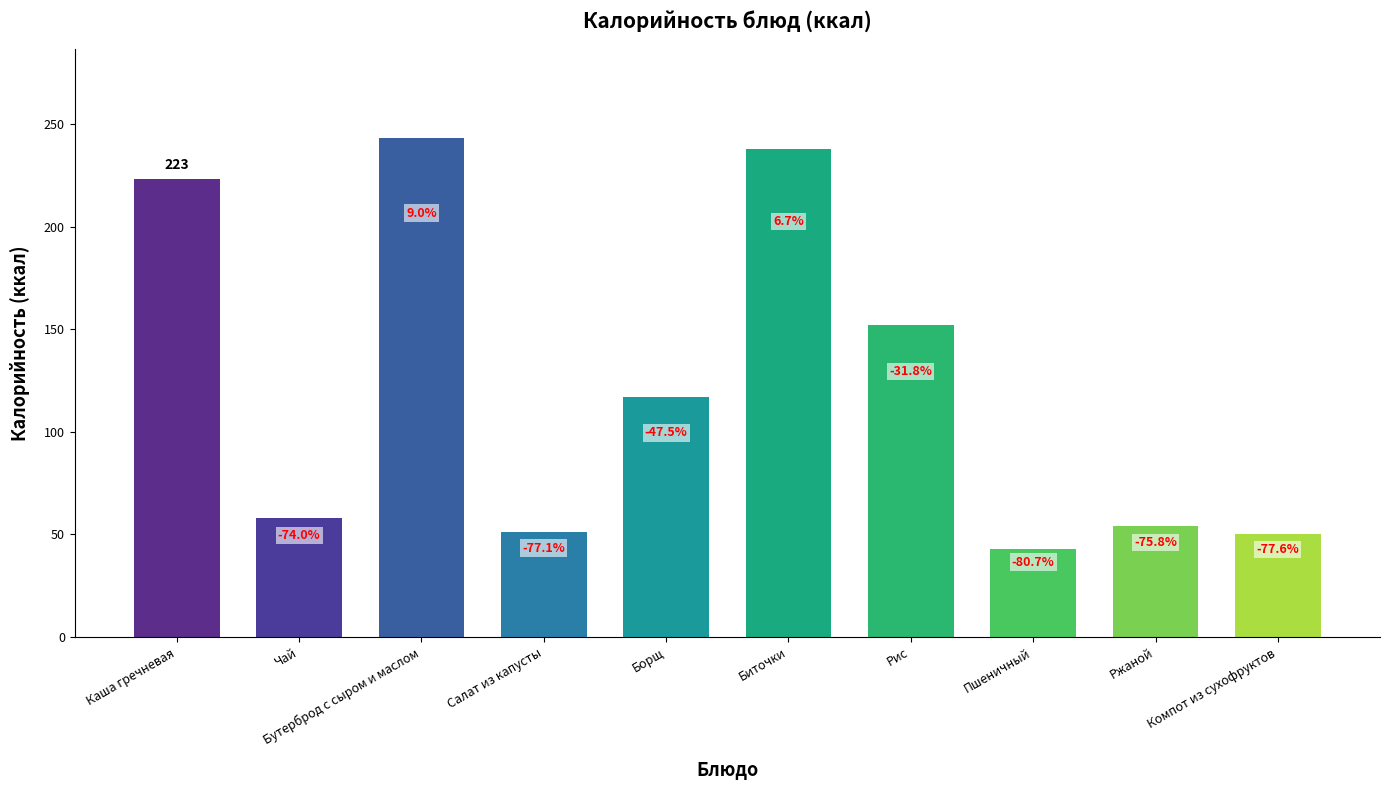

At which category does the chart reach its minimum across all series?

Пшеничный